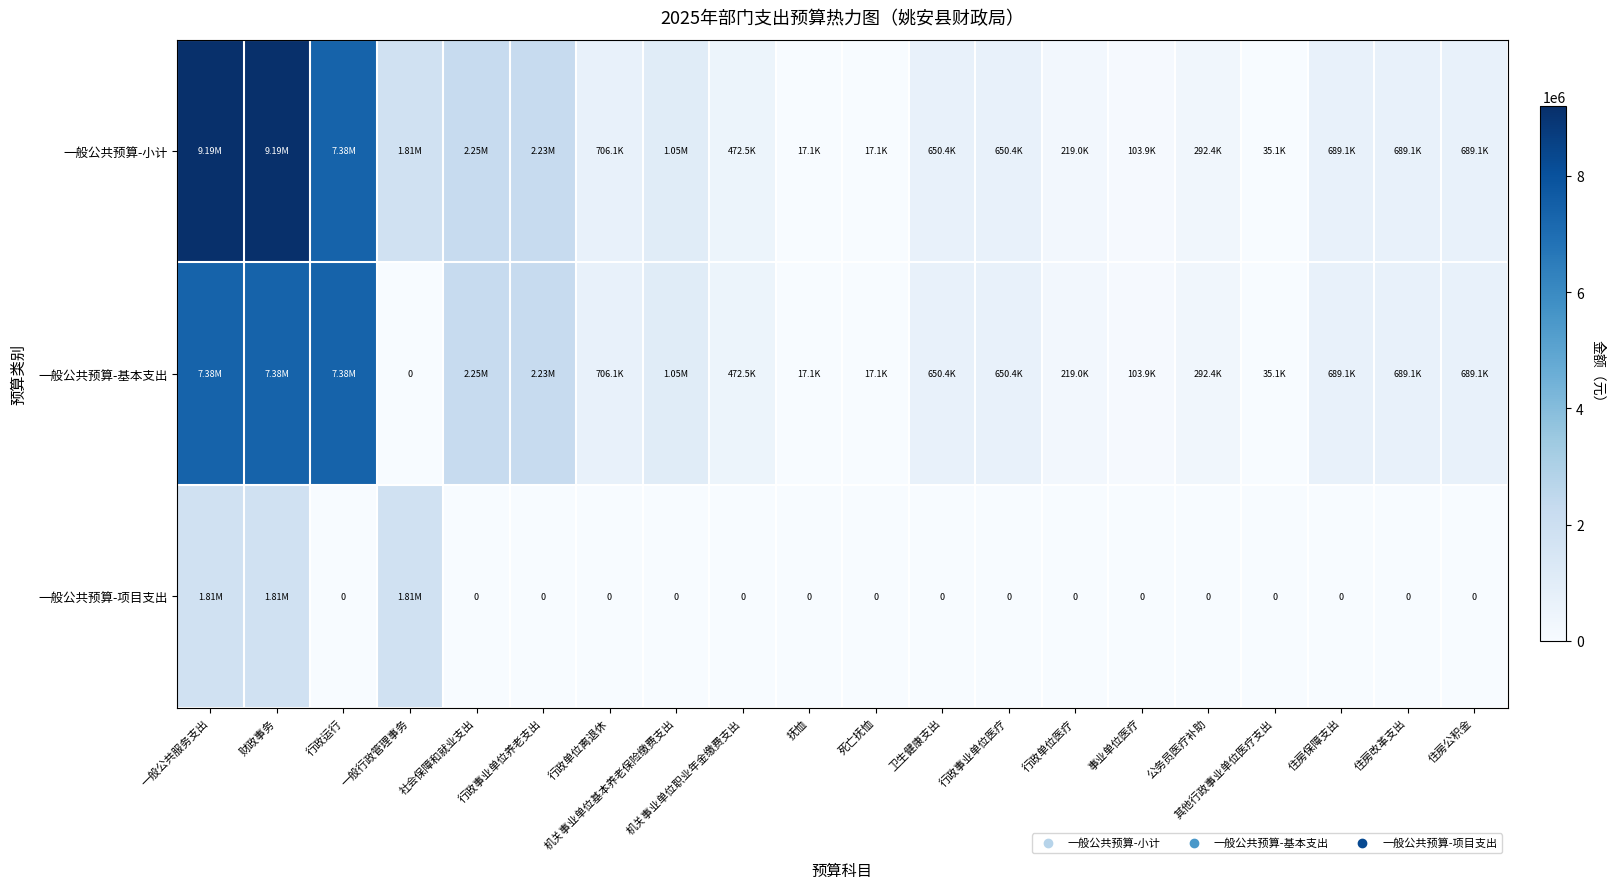

At how many categories does at least one series exceed 7743821?

2